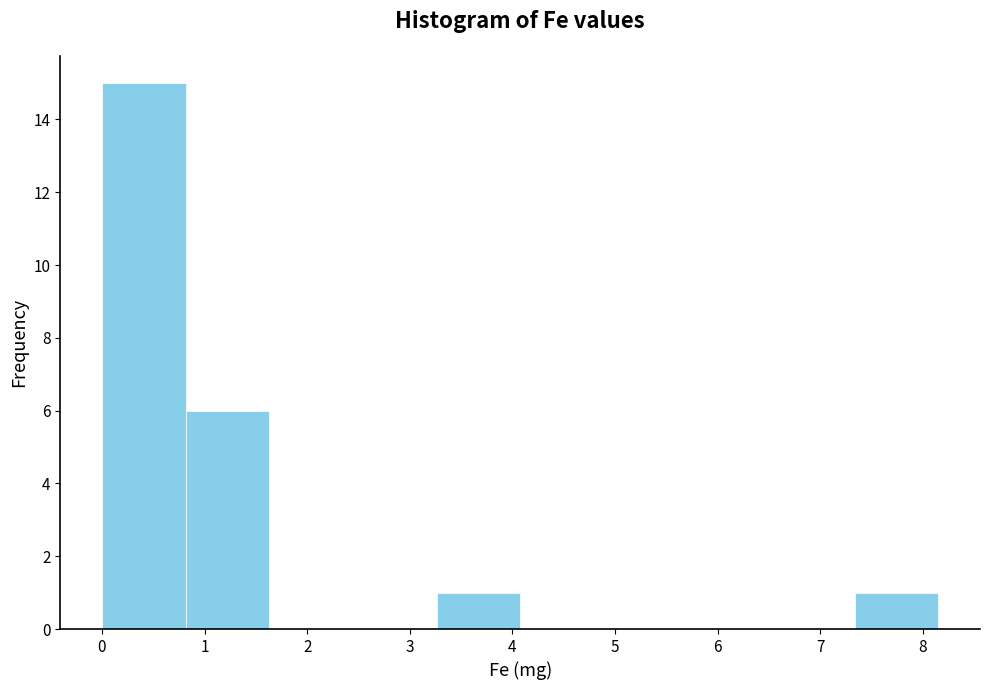

Reading left to right, transcribe this chart: for each bar, give the range it covers on the x-axis and its height. Neither the bar edges nor the heights are printed on the chart, so give them approximately, as read against the axes.

0.0 to 0.8: 15
0.8 to 1.6: 6
1.6 to 2.4: 0
2.4 to 3.3: 0
3.3 to 4.1: 1
4.1 to 4.9: 0
4.9 to 5.7: 0
5.7 to 6.5: 0
6.5 to 7.3: 0
7.3 to 8.2: 1